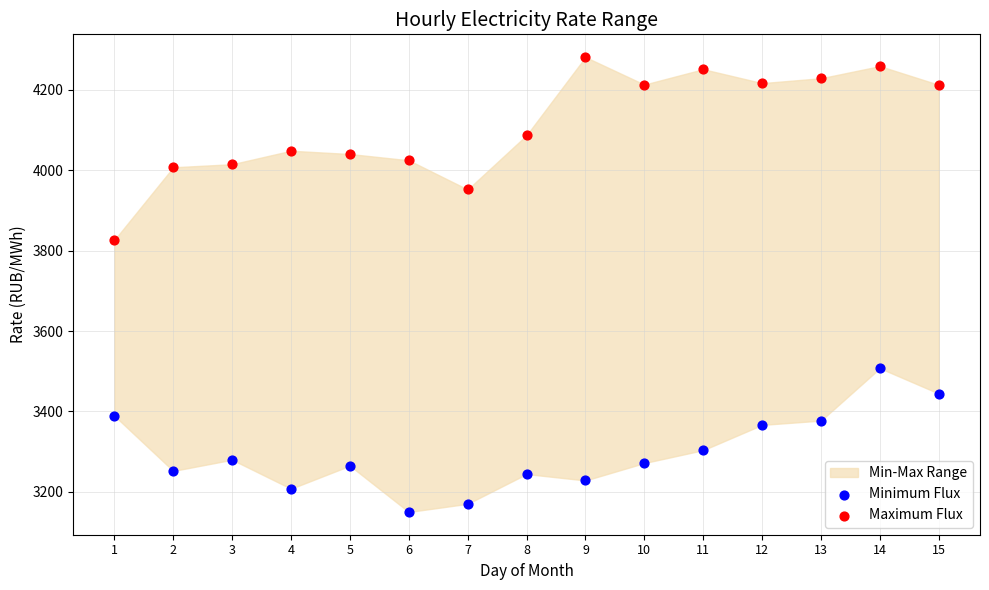

Which series contains the lowest Y value?

Minimum Flux